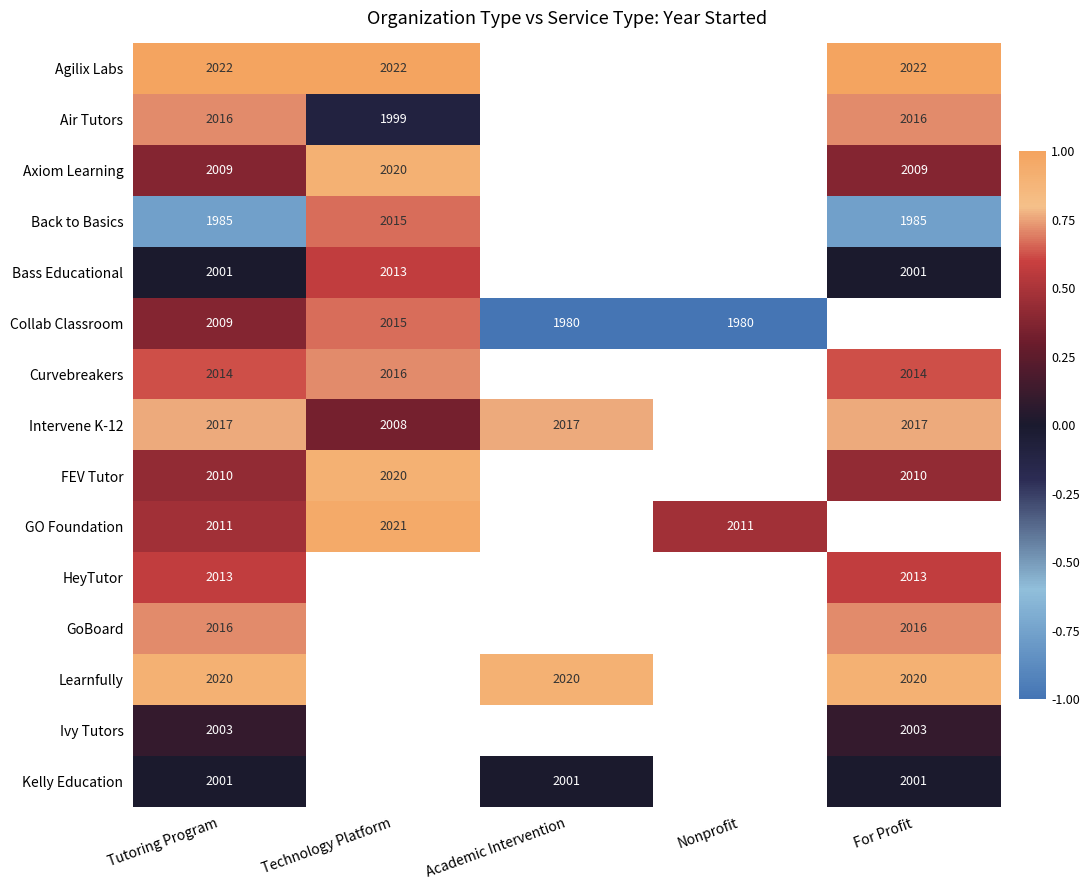

At which category does the chart reach its minimum across all series?

Academic Intervention